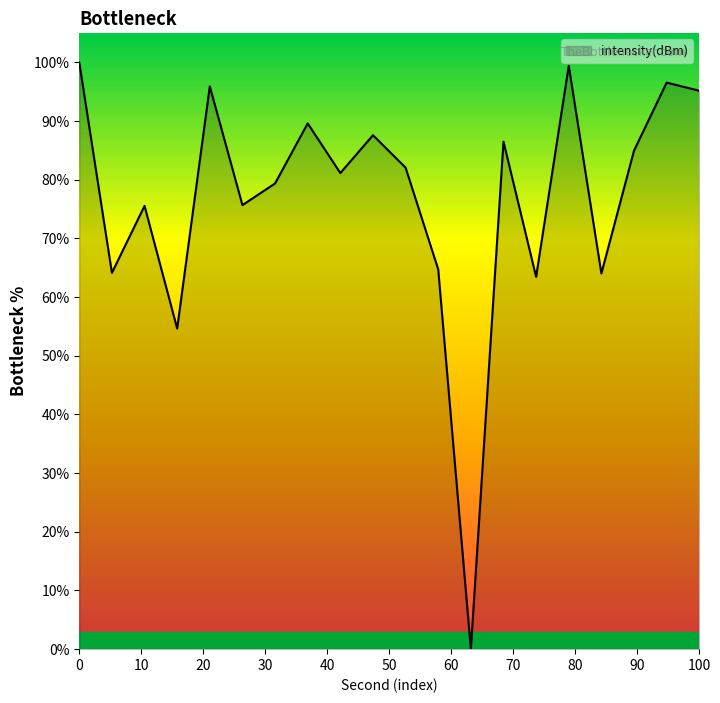

What is the maximum value shown in the chart?

100.0